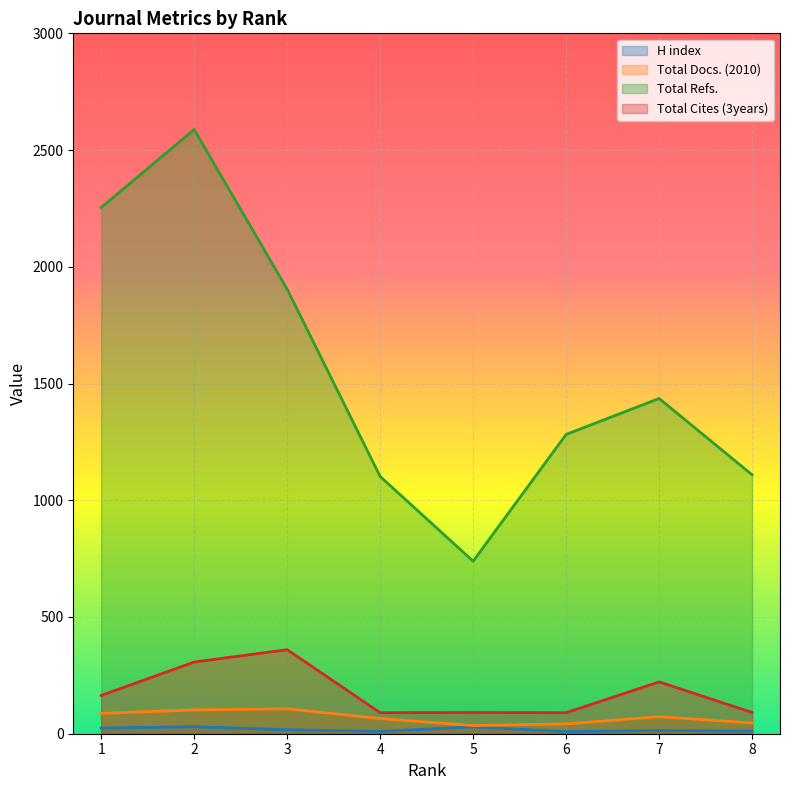

Between 3 and 5, which series saw the biggest shift?

Total Refs.